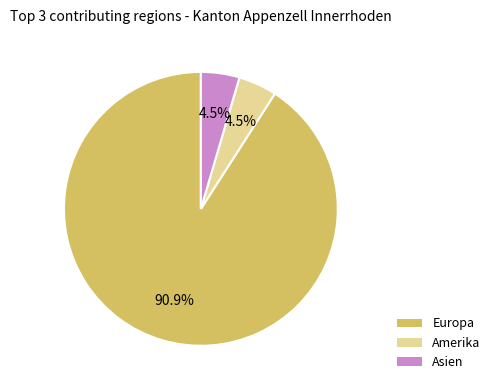

Is Amerika the majority of the pie?

No